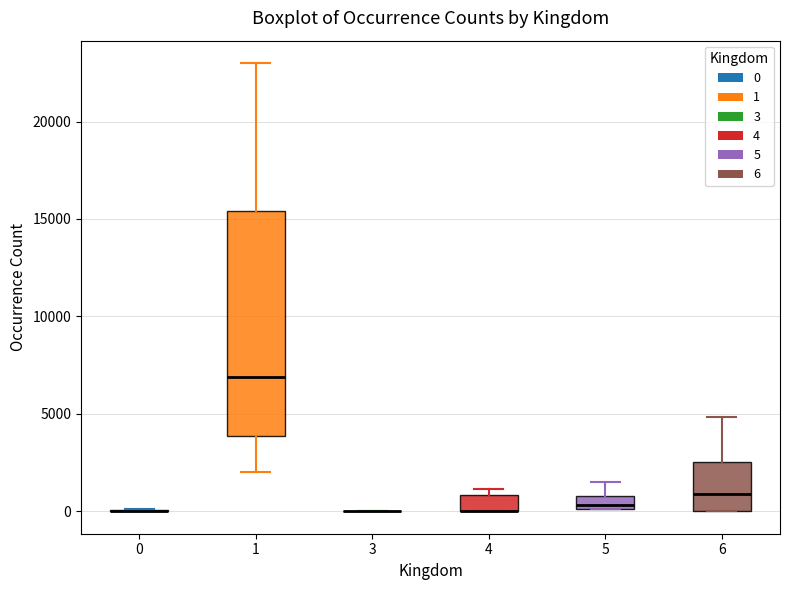

Where does the median line of the box at x = 1 sit on the y-axis? The values are not printed on the chart, so give them approximately, as read against the axis.

7000